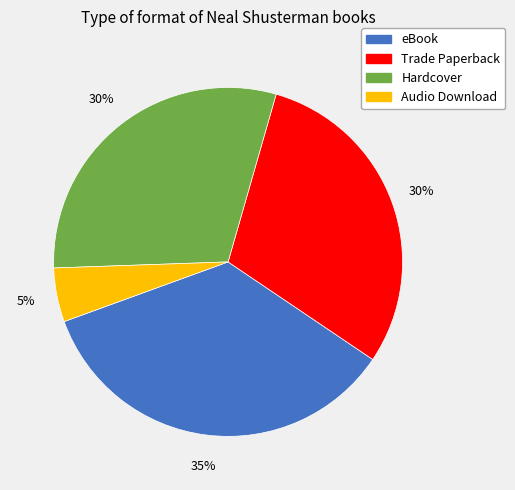

Is there a majority slice in this chart?

No